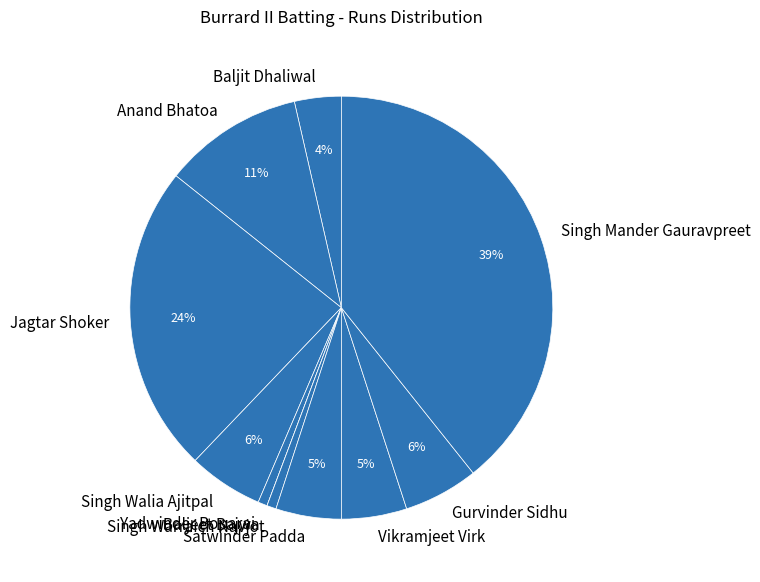

Which slice is the largest?

Singh Mander Gauravpreet